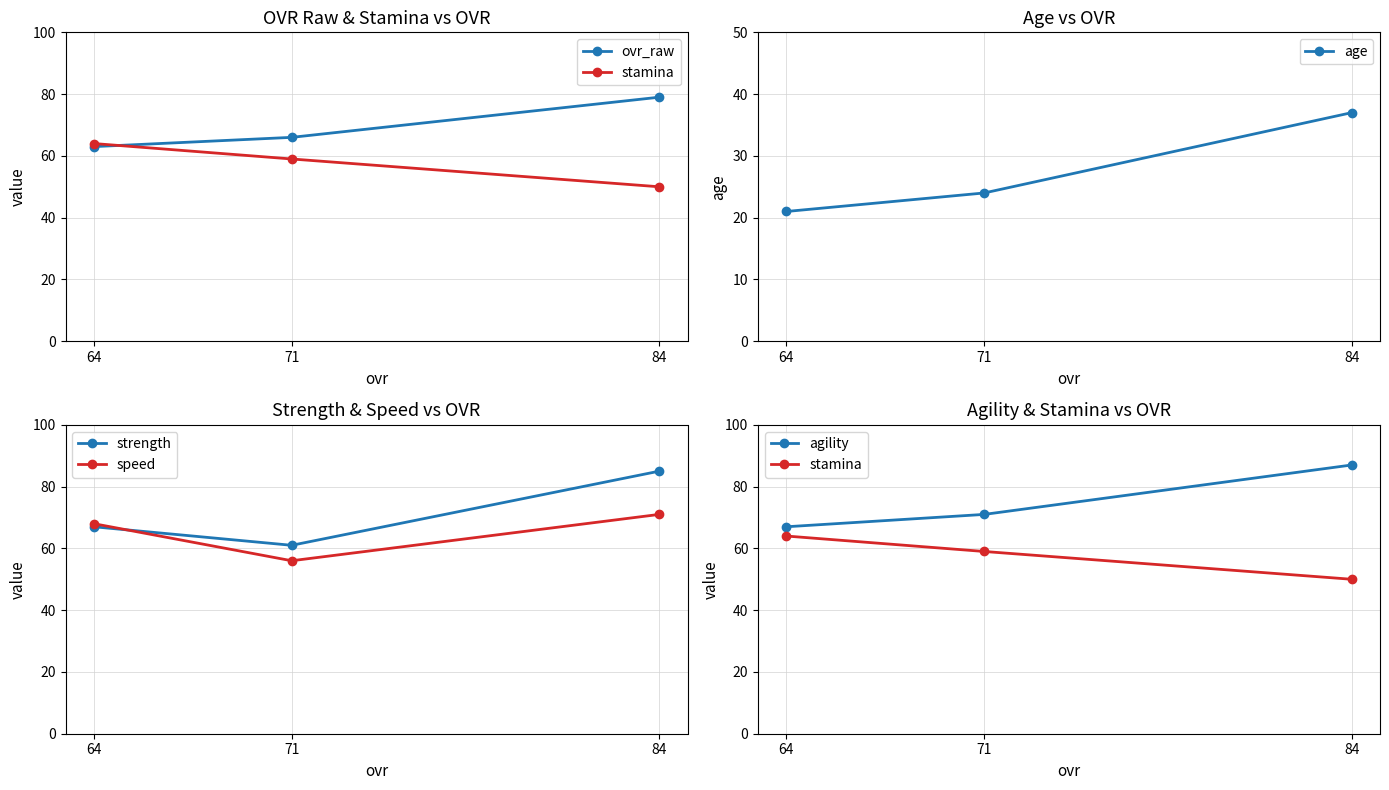

Count the stamina values in the range 50 to 64.

3